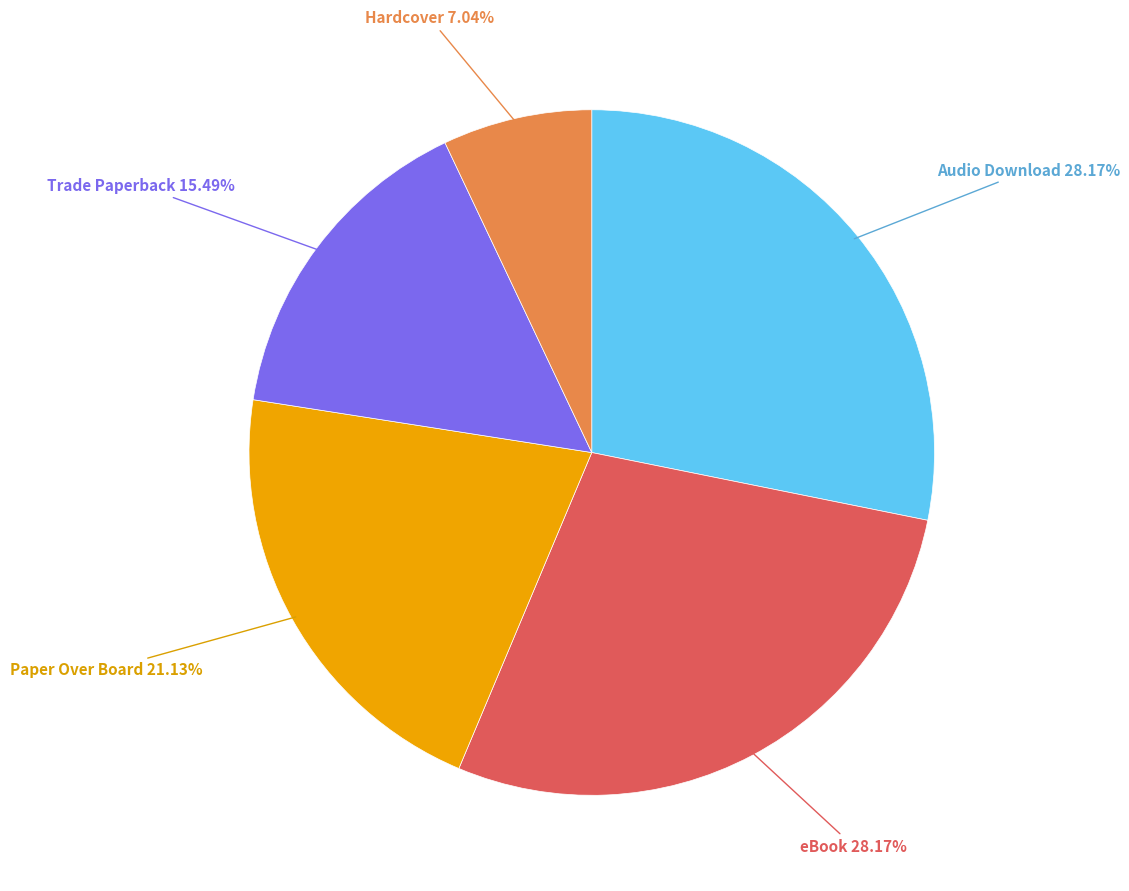

Is there a majority slice in this chart?

No